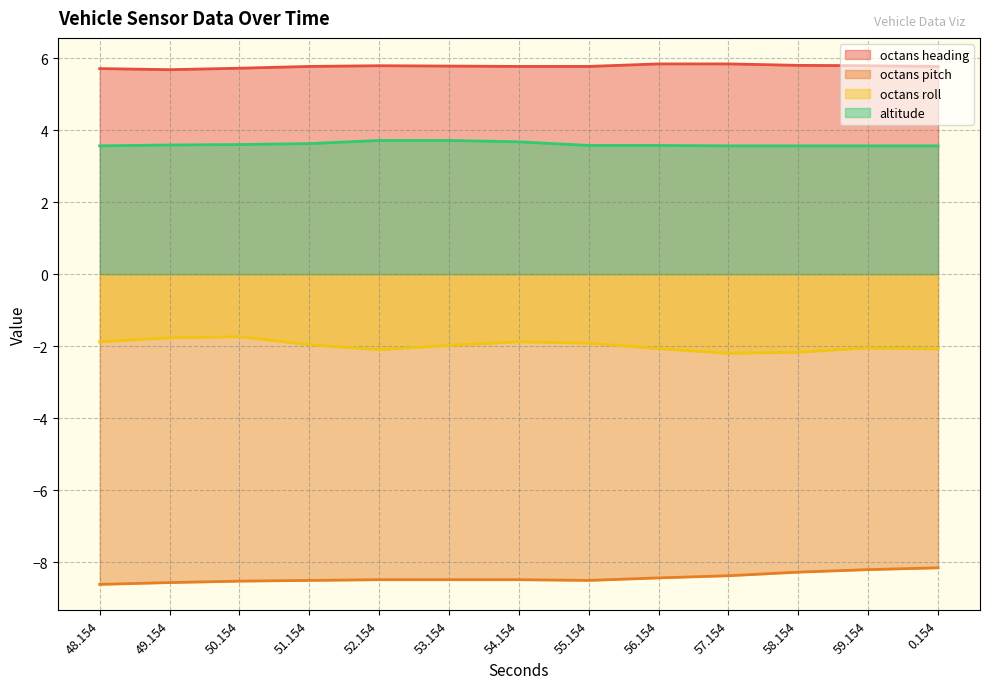

Which label corresponds to the smallest value in the chart?

48.154